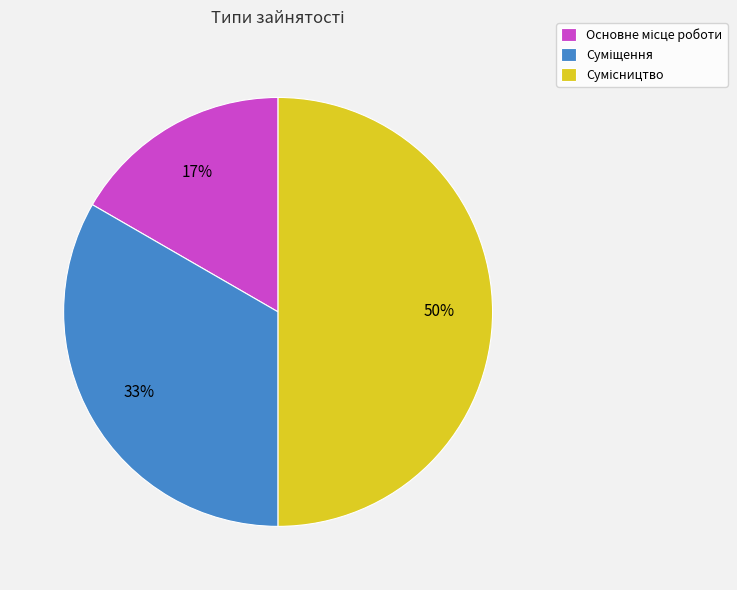

How many segments does this pie chart have?

3